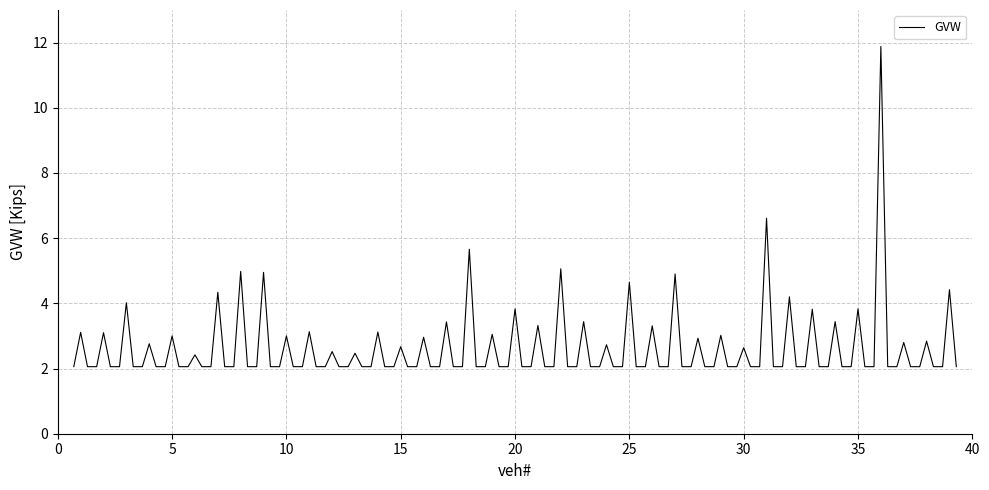

What is the minimum value shown in the chart?

2.1